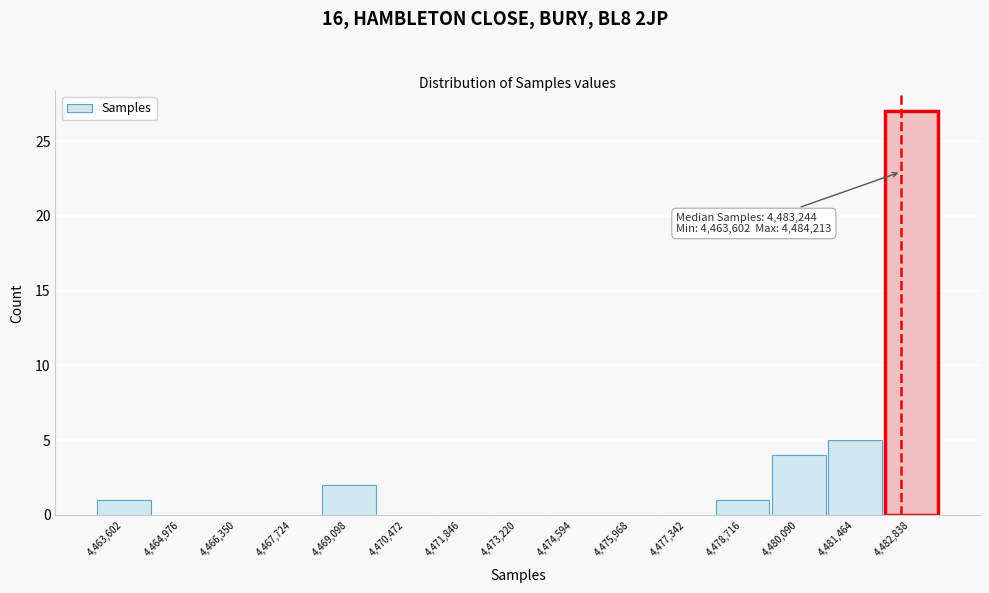

Reading left to right, extract all data points from this chart.

4,463,602=1	4,464,976=0	4,466,350=0	4,467,724=0	4,469,098=2	4,470,472=0	4,471,846=0	4,473,220=0	4,474,594=0	4,475,968=0	4,477,342=0	4,478,716=1	4,480,090=4	4,481,464=5	4,482,838=27